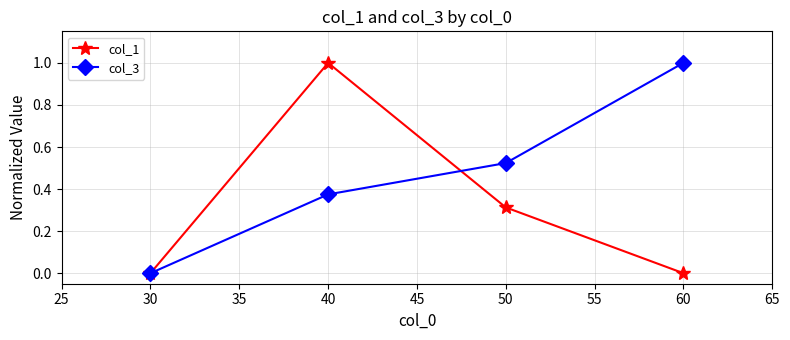

At which category is the sum across all series the highest?

40